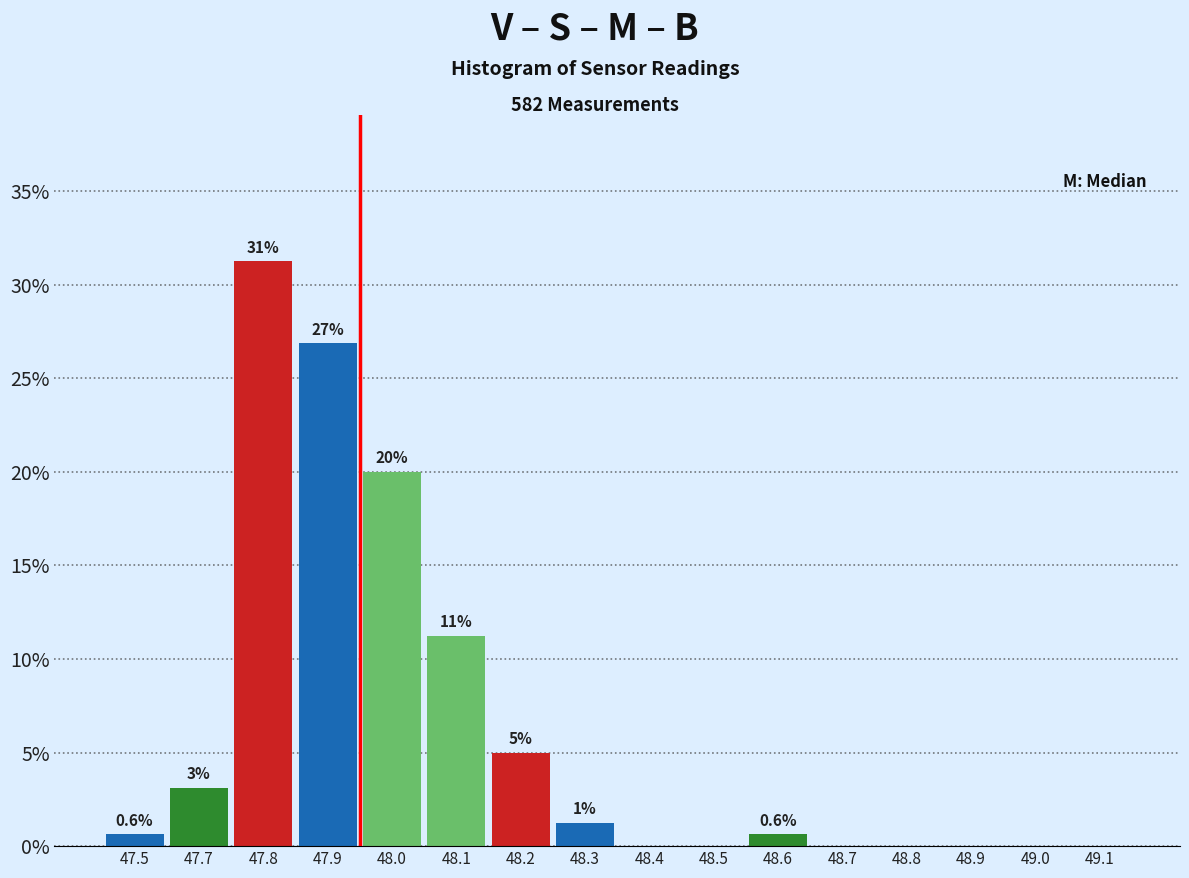

What is the change in value from 48.2 to 48.5?

-5.0